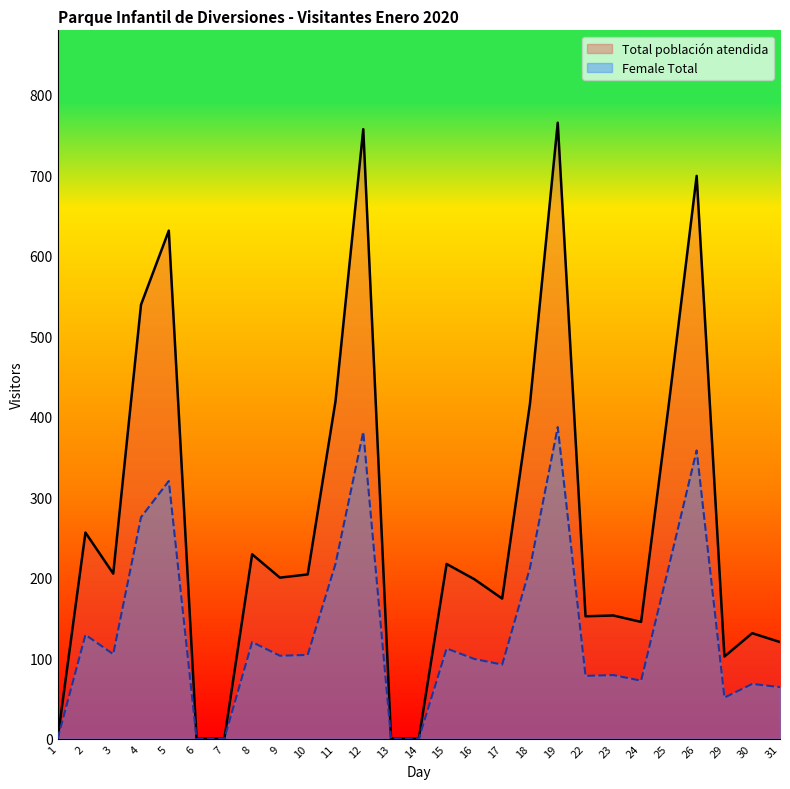

What is the difference between the maximum and second lowest values in the Total población atendida series?

765